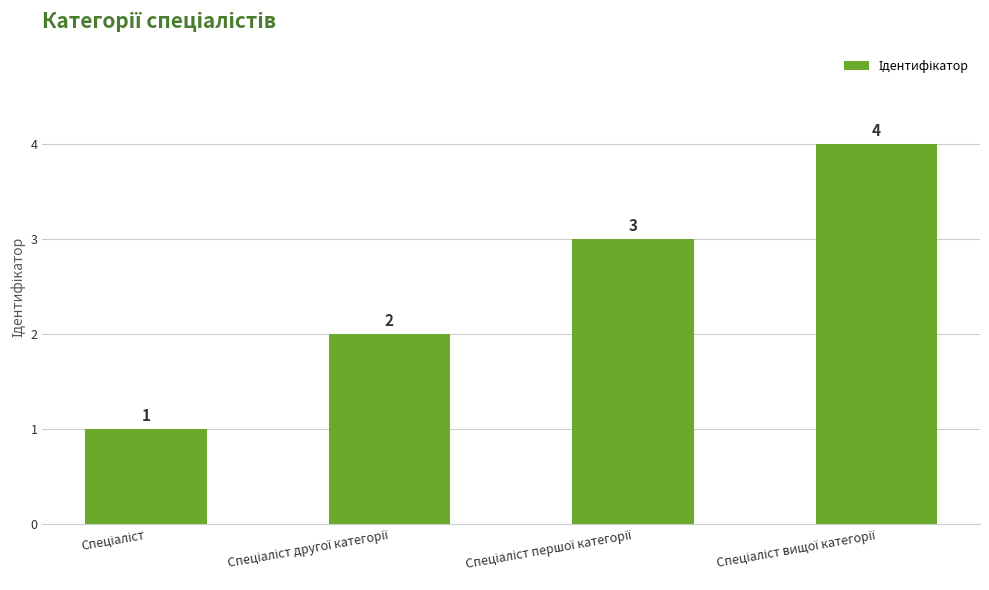

Are the bars grouped side by side (vs. stacked)?

No